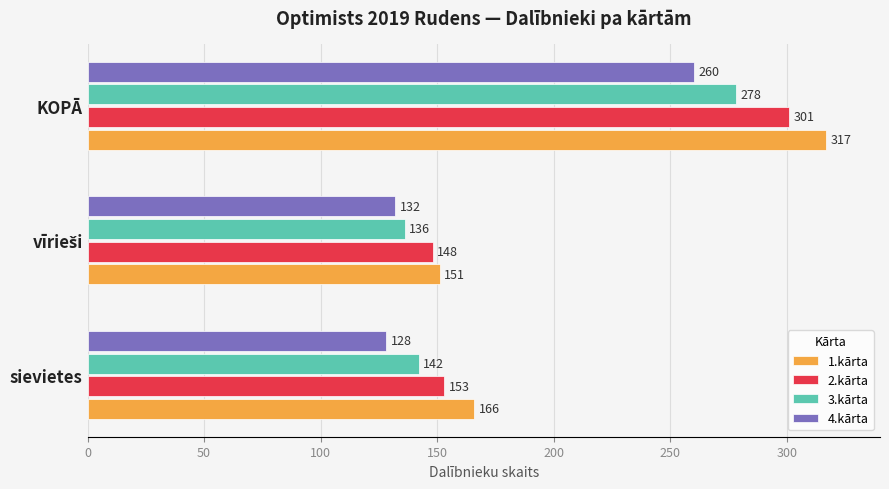

Which series has the widest spread of values?

1.kārta